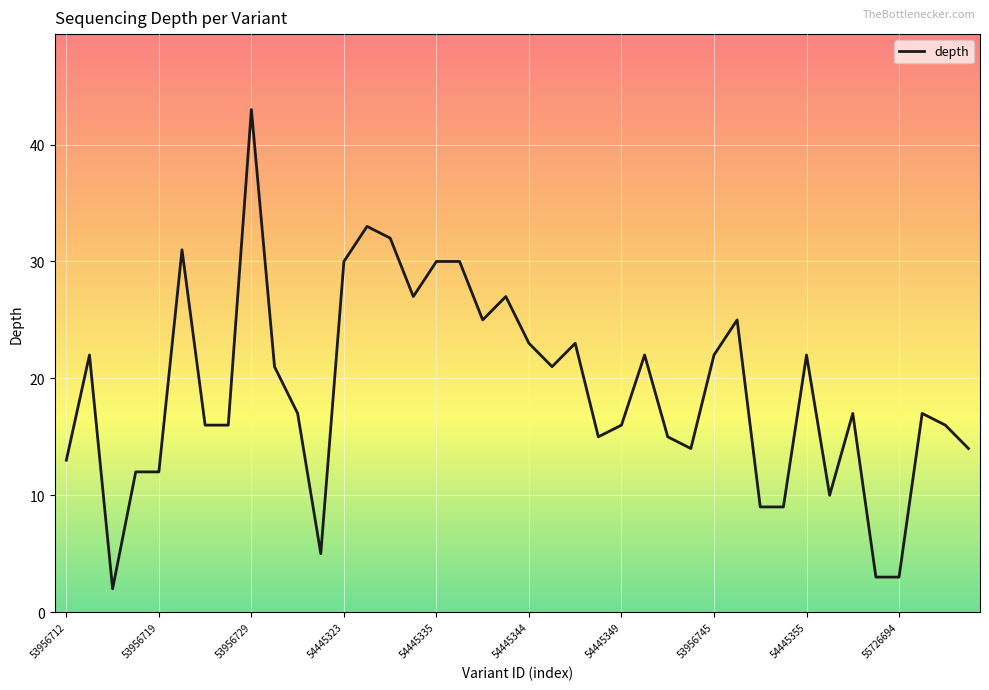

Reading left to right, what are all the values shown in this chart?

13	22	2	12	12	31	16	16	43	21	17	5	30	33	32	27	30	30	25	27	23	21	23	15	16	22	15	14	22	25	9	9	22	10	17	3	3	17	16	14